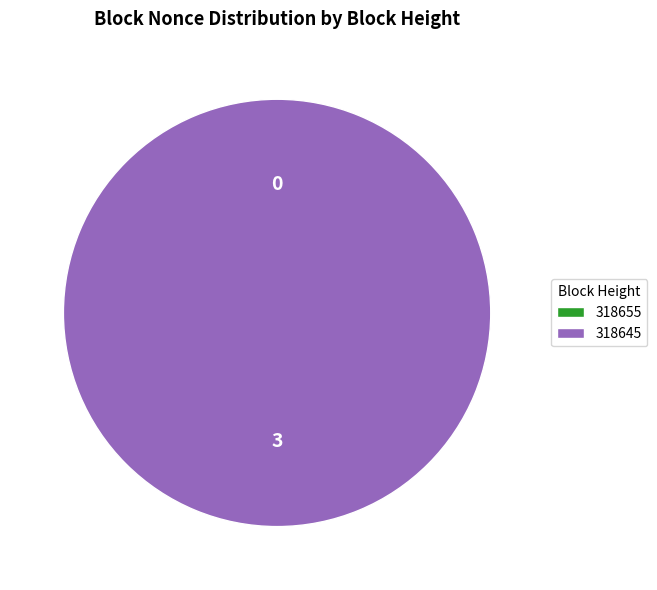

Rank the categories by value from lowest to highest.

318655, 318645